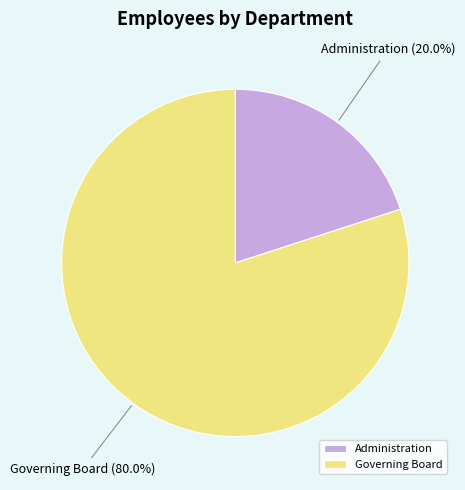

Which category has the biggest portion of the pie?

Governing Board